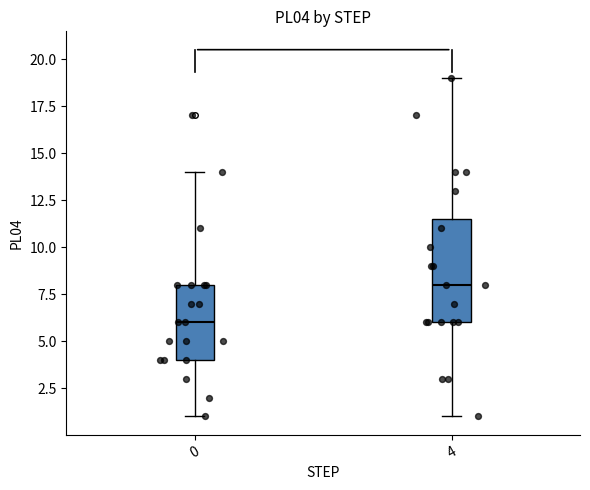

Reading left to right, read every box against the y-axis: the position of its median line, the range the box covers, and the ends of its whiskers. The values are not printed on the chart, so give them approximately, as read against the axis.

0: median 6.0, box 4.0 to 8.0, whiskers 1.0 to 14.0
4: median 8.0, box 6.0 to 11.5, whiskers 1.0 to 19.0